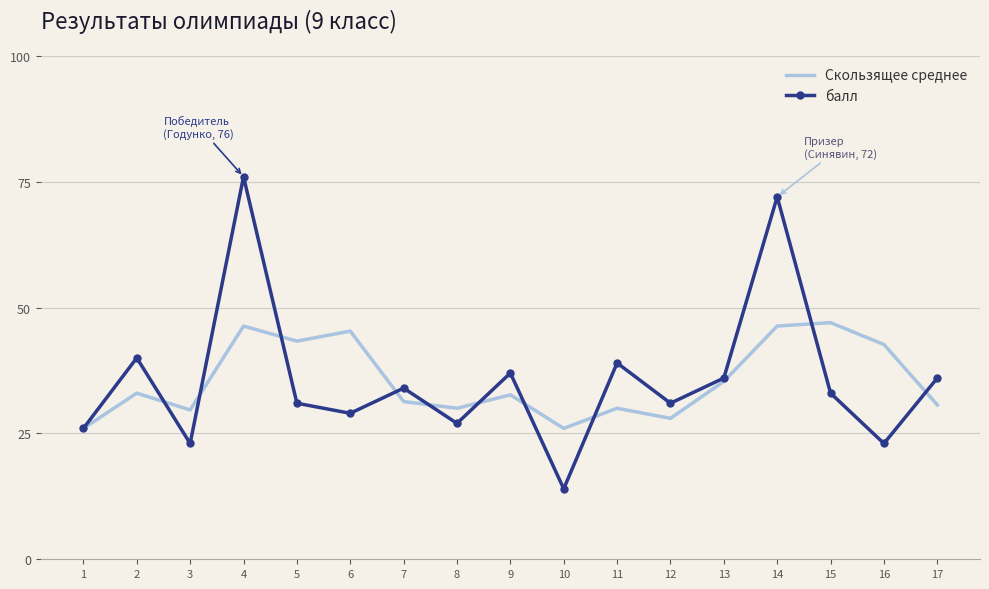

Between 5 and 12, which series saw the biggest shift?

Скользящее среднее